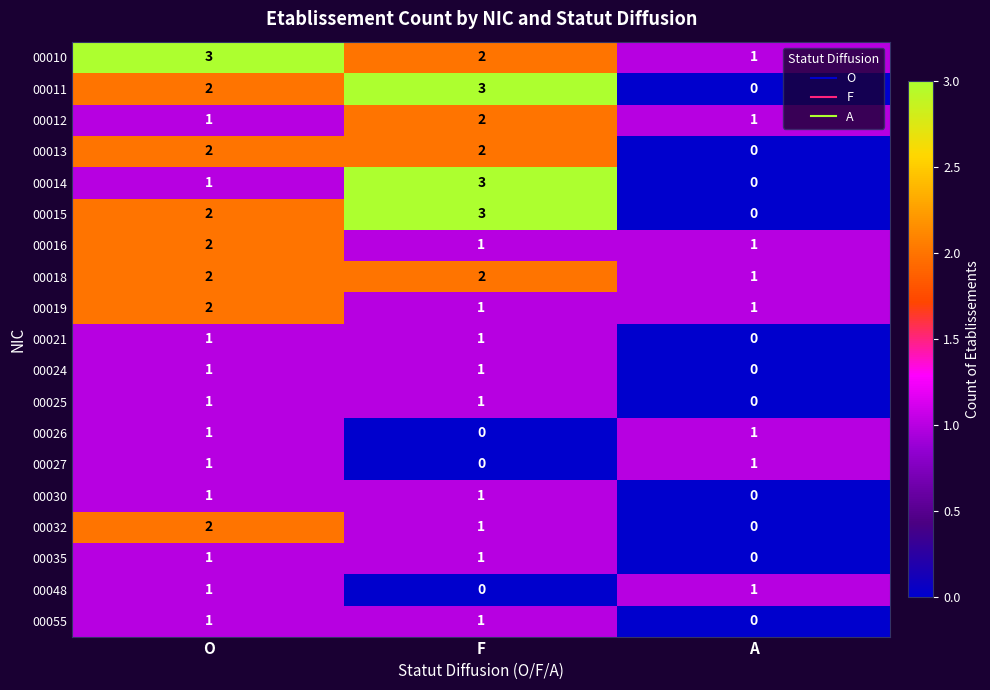

Is it true that 00015 equals 1 at F?

False